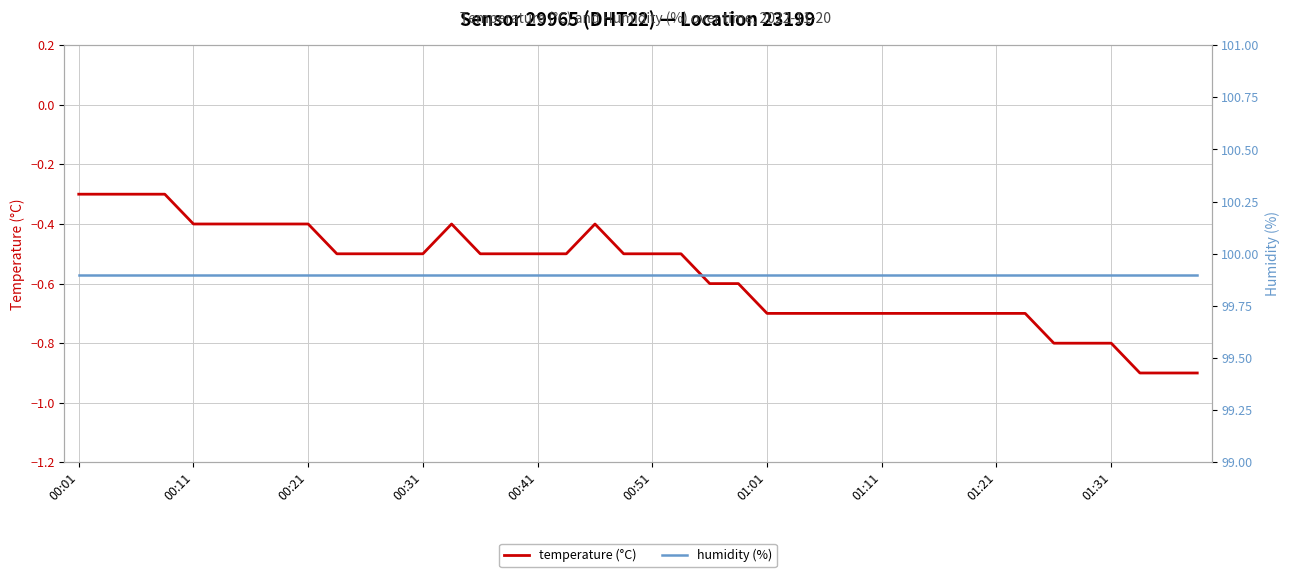

What is the total value across all series at 39?

99.0